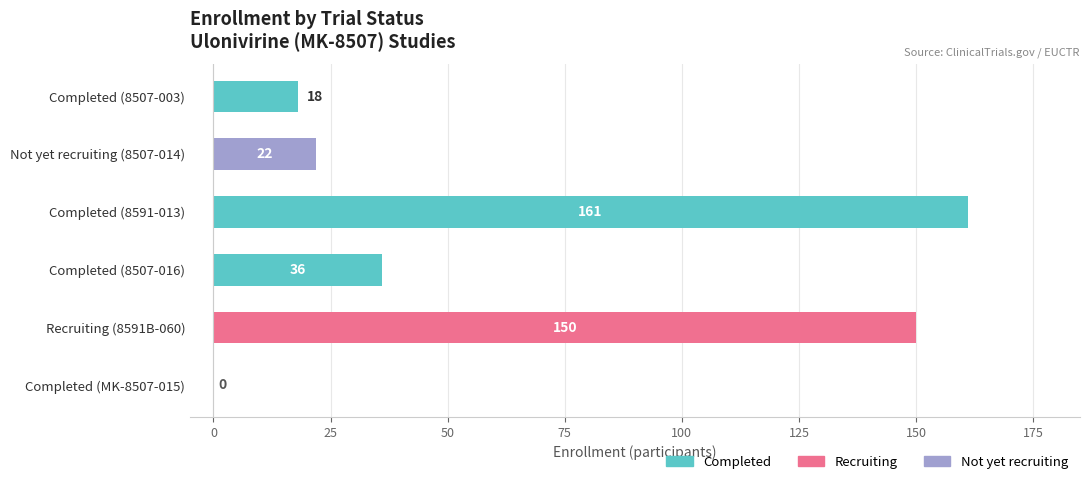

Which category has the highest value across all series?

Completed (8591-013)